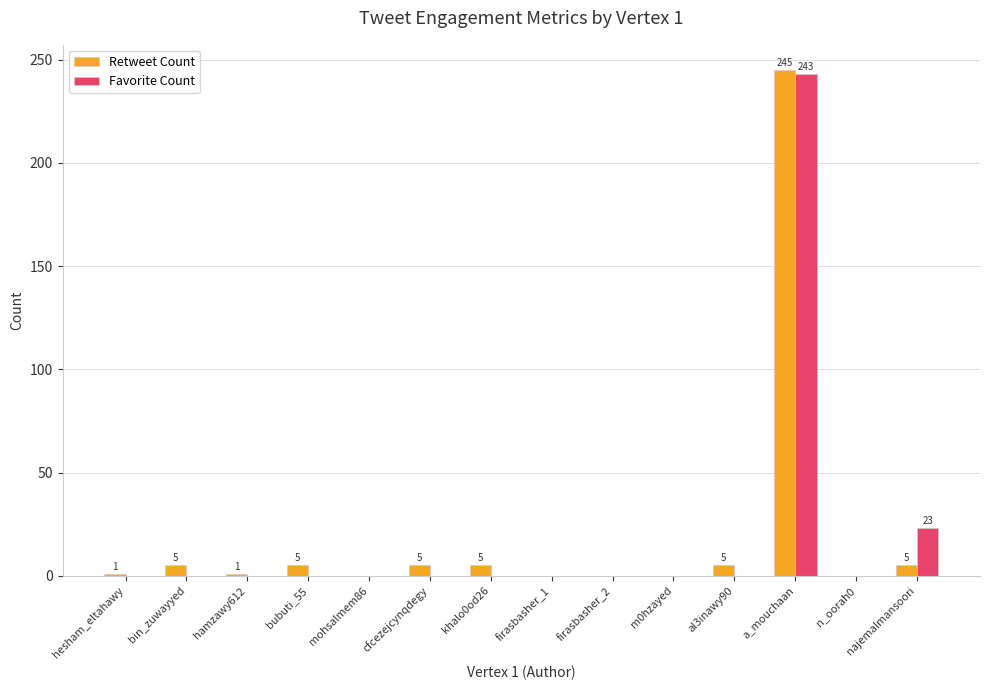

Which category has the highest value in the Favorite Count series?

a_mouchaan